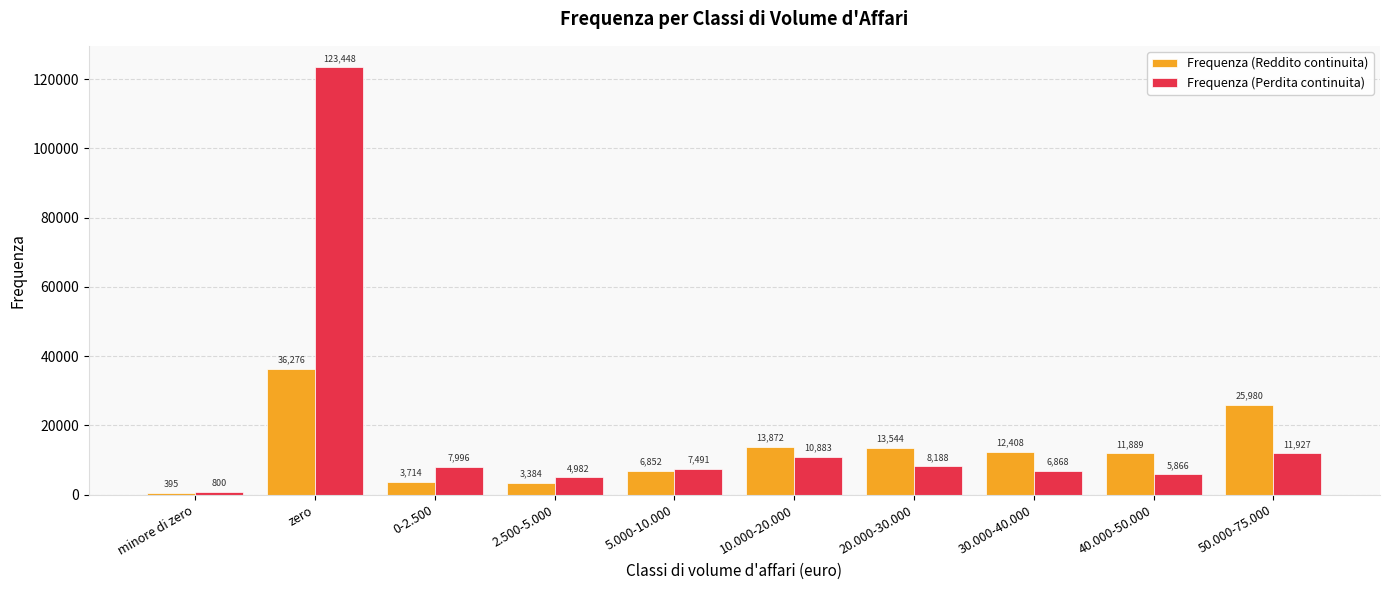

Between 0-2.500 and 20.000-30.000, which series saw the biggest shift?

Frequenza (Reddito continuita)